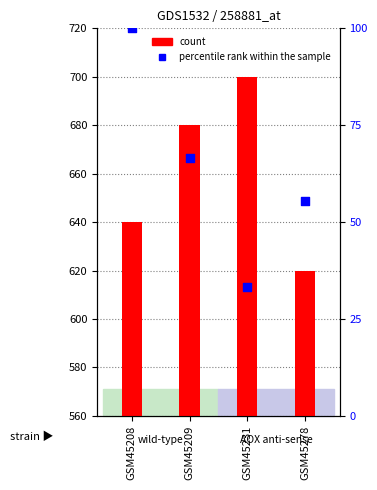

What is the change in value from GSM45208 to GSM45209?

-33.3